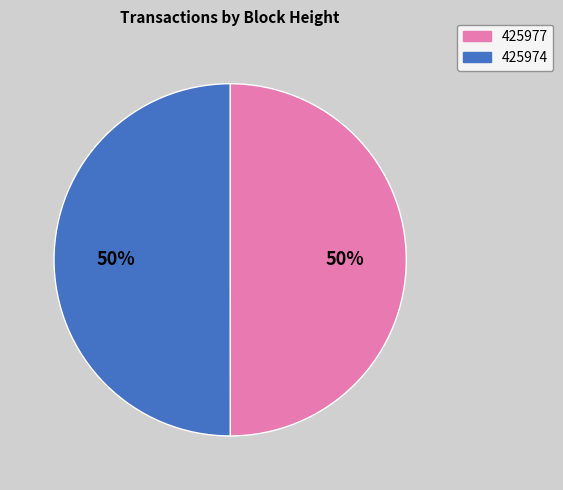

What is the ratio of the value at 425974 to the value at 425977?

1.0